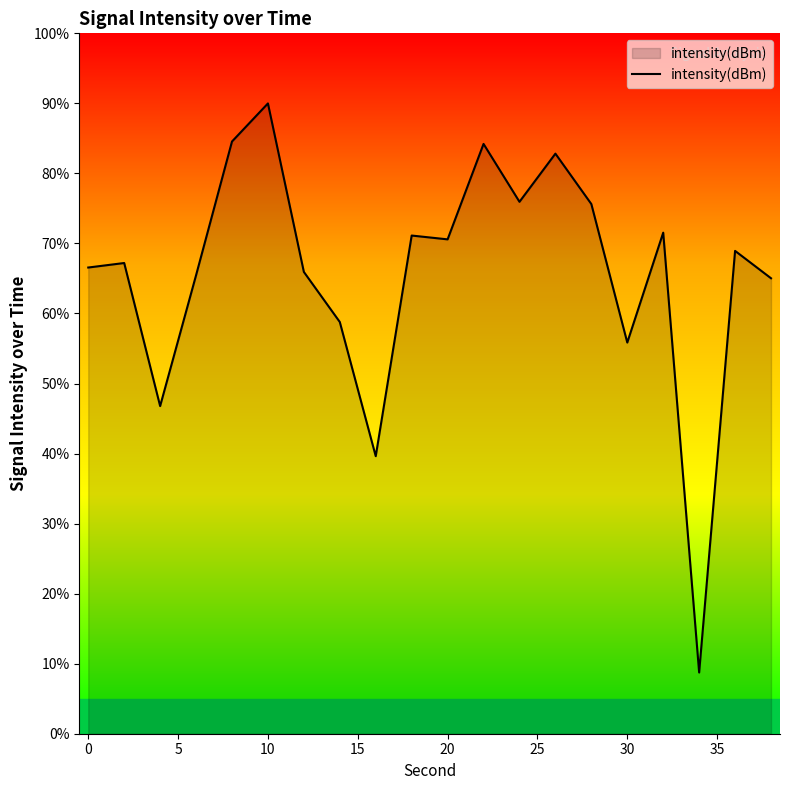

What is the difference between the maximum and minimum values?

81.3